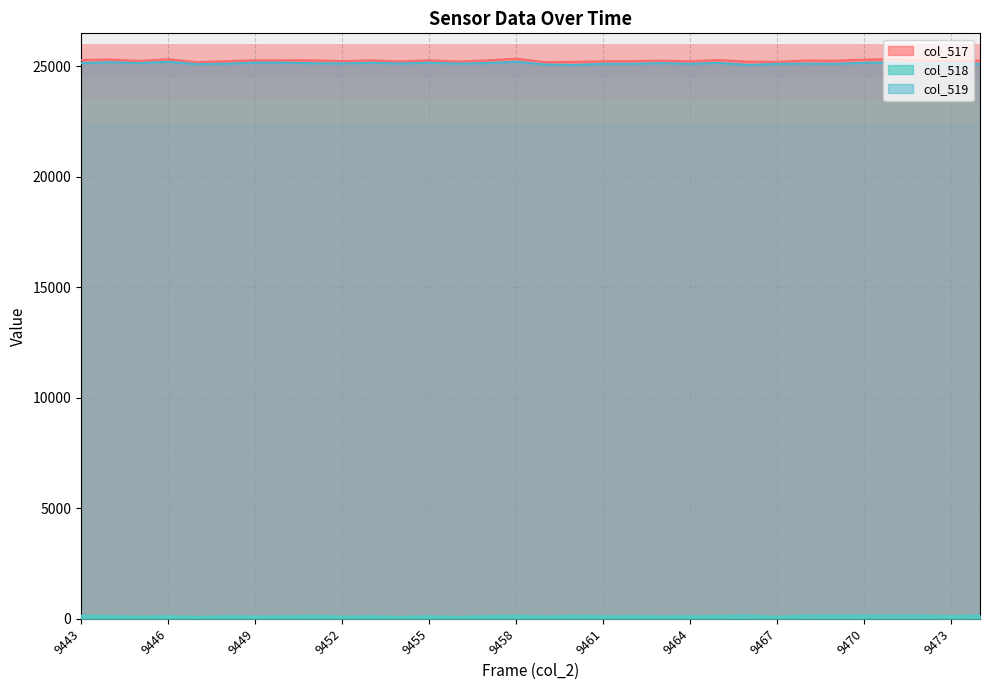

What is the spread (max minus min) of values at 9472?

25122